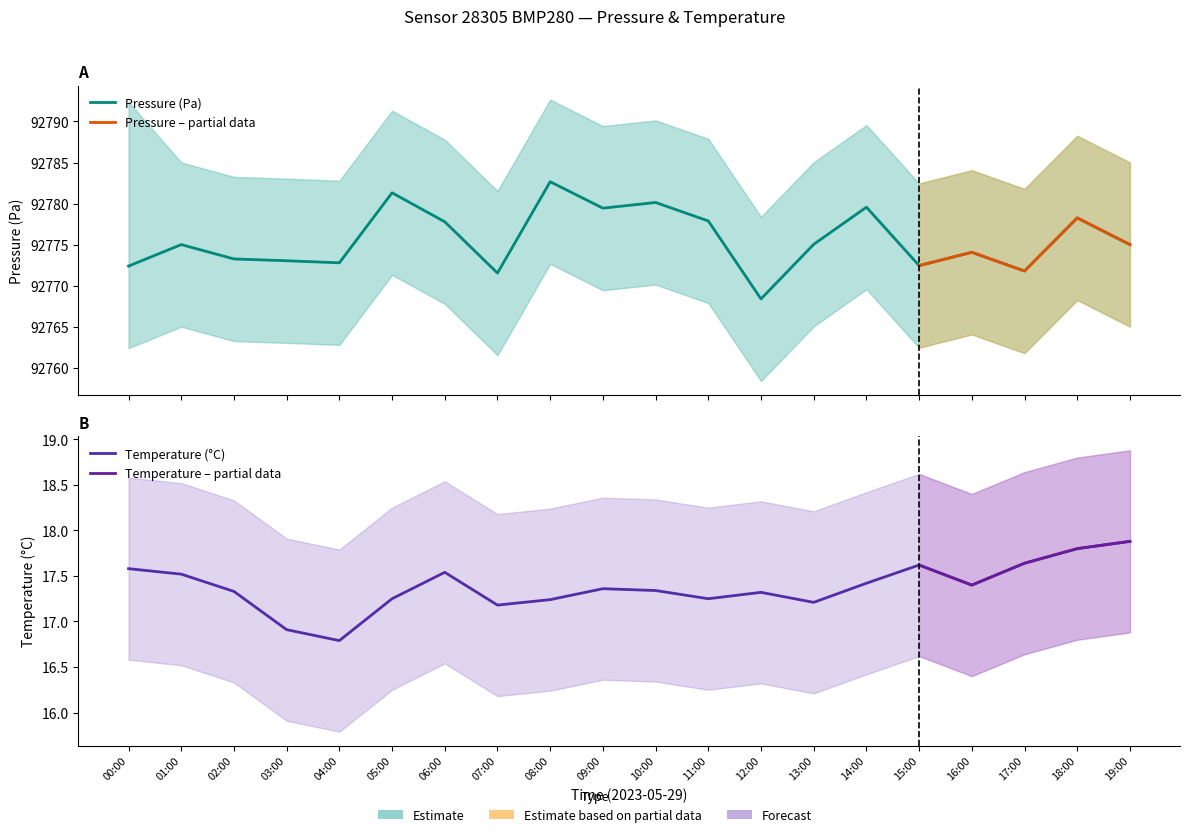

Reading left to right, transcribe all the data shown in this chart.

pressure: 00:00=92772.4	01:00=92775.0	02:00=92773.2	03:00=92773.0	04:00=92772.8	05:00=92781.3	06:00=92777.8	07:00=92771.5	08:00=92782.7	09:00=92779.4	10:00=92780.1	11:00=92777.9	12:00=92768.4	13:00=92775.0	14:00=92779.6	15:00=92772.4	16:00=92774.1	17:00=92771.8	18:00=92778.2	19:00=92775.0
temperature: 00:00=17.6	01:00=17.5	02:00=17.3	03:00=16.9	04:00=16.8	05:00=17.2	06:00=17.5	07:00=17.2	08:00=17.2	09:00=17.4	10:00=17.3	11:00=17.2	12:00=17.3	13:00=17.2	14:00=17.4	15:00=17.6	16:00=17.4	17:00=17.6	18:00=17.8	19:00=17.9
pressure_upper: 00:00=92792.4	01:00=92785.0	02:00=92783.2	03:00=92783.0	04:00=92782.8	05:00=92791.3	06:00=92787.8	07:00=92781.5	08:00=92792.7	09:00=92789.4	10:00=92790.1	11:00=92787.9	12:00=92778.4	13:00=92785.0	14:00=92789.6	15:00=92782.4	16:00=92784.1	17:00=92781.8	18:00=92788.2	19:00=92785.0
pressure_lower: 00:00=92762.4	01:00=92765.0	02:00=92763.2	03:00=92763.0	04:00=92762.8	05:00=92771.3	06:00=92767.8	07:00=92761.5	08:00=92772.7	09:00=92769.4	10:00=92770.1	11:00=92767.9	12:00=92758.4	13:00=92765.0	14:00=92769.6	15:00=92762.4	16:00=92764.1	17:00=92761.8	18:00=92768.2	19:00=92765.0
temp_upper: 00:00=18.6	01:00=18.5	02:00=18.3	03:00=17.9	04:00=17.8	05:00=18.2	06:00=18.5	07:00=18.2	08:00=18.2	09:00=18.4	10:00=18.3	11:00=18.2	12:00=18.3	13:00=18.2	14:00=18.4	15:00=18.6	16:00=18.4	17:00=18.6	18:00=18.8	19:00=18.9
temp_lower: 00:00=16.6	01:00=16.5	02:00=16.3	03:00=15.9	04:00=15.8	05:00=16.2	06:00=16.5	07:00=16.2	08:00=16.2	09:00=16.4	10:00=16.3	11:00=16.2	12:00=16.3	13:00=16.2	14:00=16.4	15:00=16.6	16:00=16.4	17:00=16.6	18:00=16.8	19:00=16.9